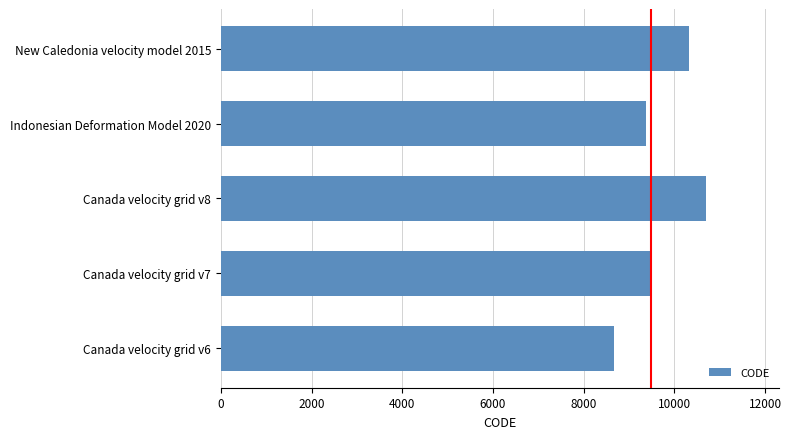

Rank the categories by value from lowest to highest.

Canada velocity grid v6, Indonesian Deformation Model 2020, Canada velocity grid v7, New Caledonia velocity model 2015, Canada velocity grid v8